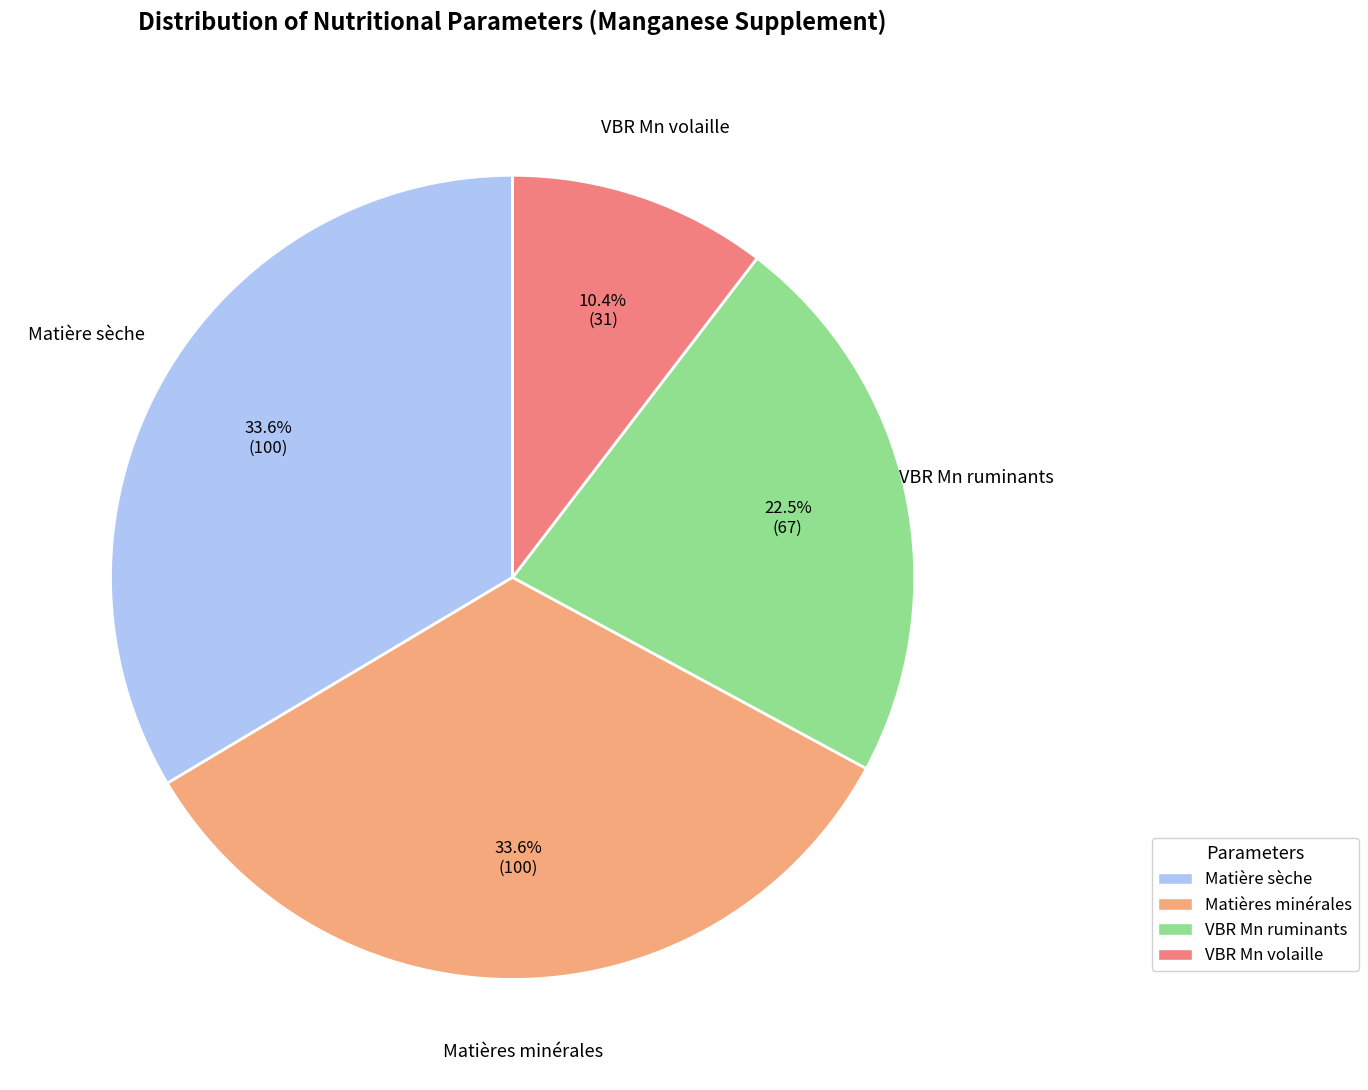

True or false: VBR Mn volaille accounts for 10% of the total.

True